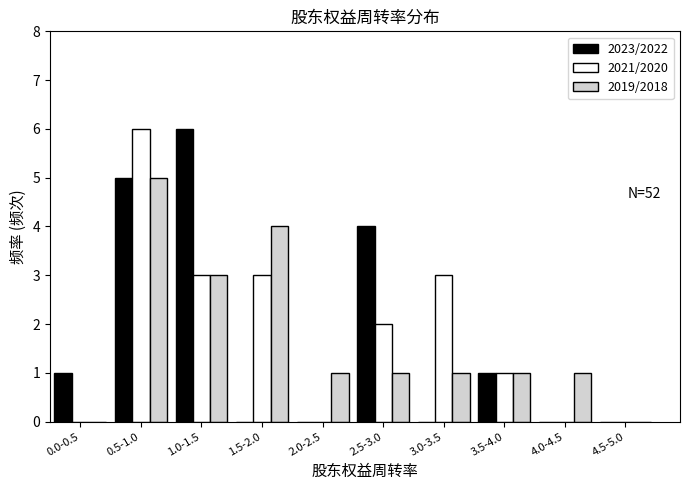

Reading left to right, list all the values displayed in this chart.

2023/2022: 0.0-0.5=1	0.5-1.0=5	1.0-1.5=6	1.5-2.0=0	2.0-2.5=0	2.5-3.0=4	3.0-3.5=0	3.5-4.0=1	4.0-4.5=0	4.5-5.0=0
2021/2020: 0.0-0.5=0	0.5-1.0=6	1.0-1.5=3	1.5-2.0=3	2.0-2.5=0	2.5-3.0=2	3.0-3.5=3	3.5-4.0=1	4.0-4.5=0	4.5-5.0=0
2019/2018: 0.0-0.5=0	0.5-1.0=5	1.0-1.5=3	1.5-2.0=4	2.0-2.5=1	2.5-3.0=1	3.0-3.5=1	3.5-4.0=1	4.0-4.5=1	4.5-5.0=0